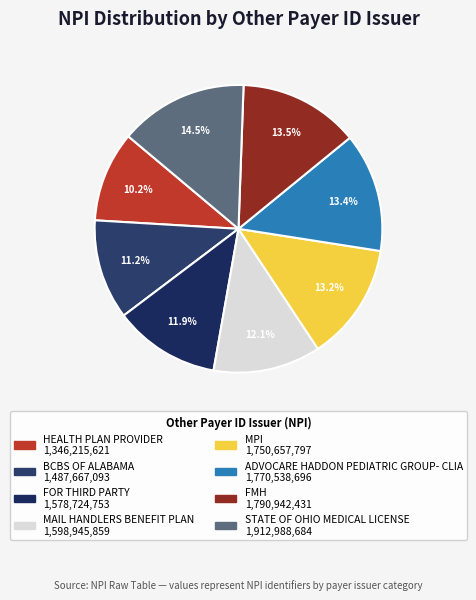

What percentage do STATE OF OHIO MEDICAL LICENSE and MAIL HANDLERS BENEFIT PLAN together represent?

26.5%